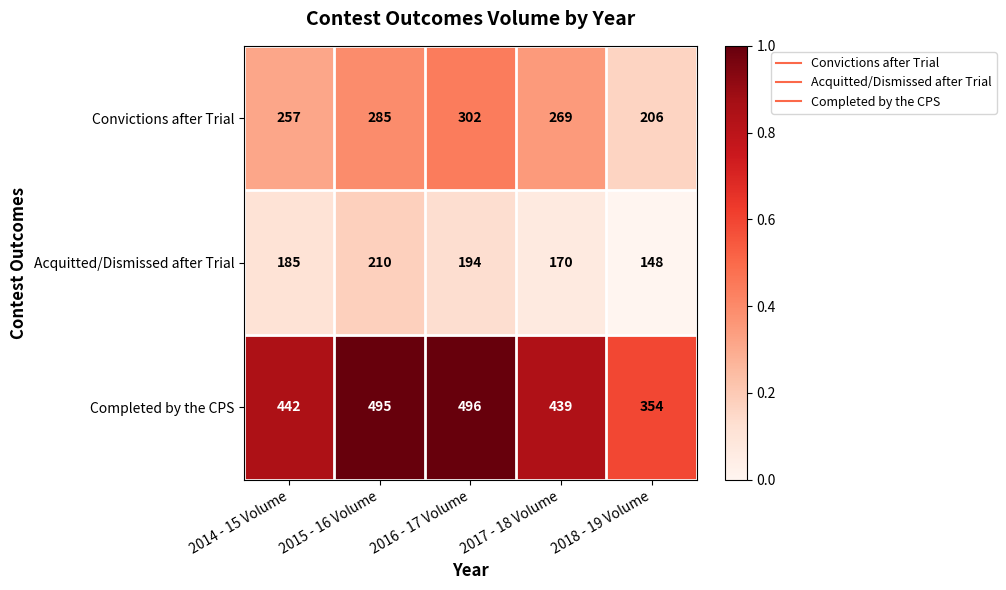

Which series has the largest range (max minus min)?

Completed by the CPS